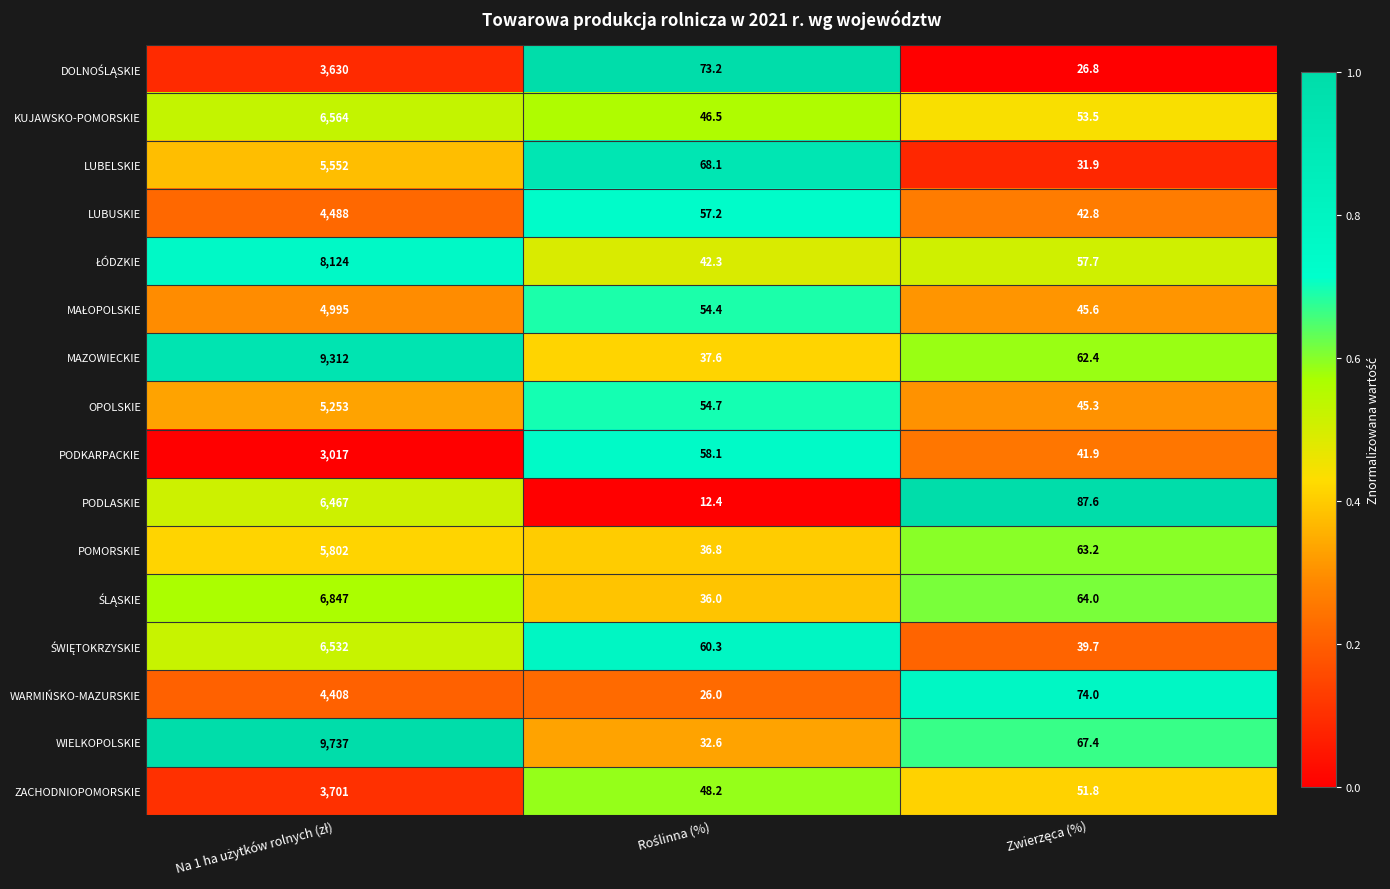

Which series has the largest total across all categories?

WIELKOPOLSKIE